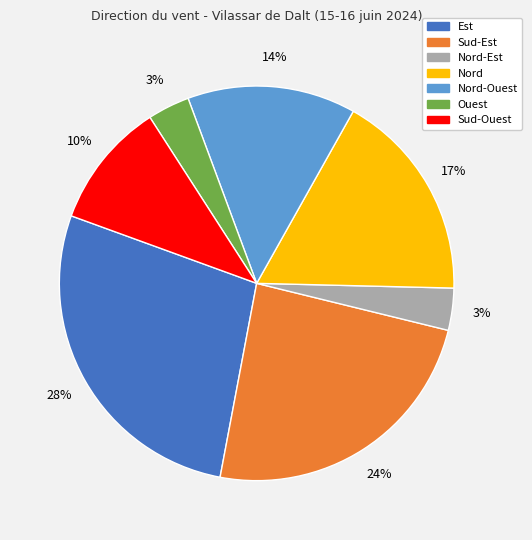

Is there a majority slice in this chart?

No